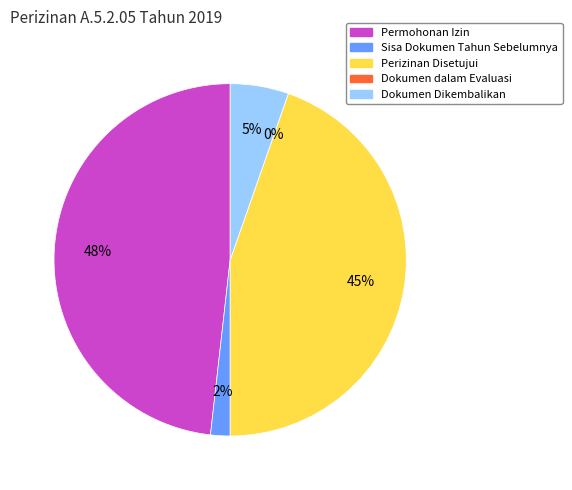

What is the change in value from Sisa Dokumen Tahun Sebelumnya to Perizinan Disetujui?

+24